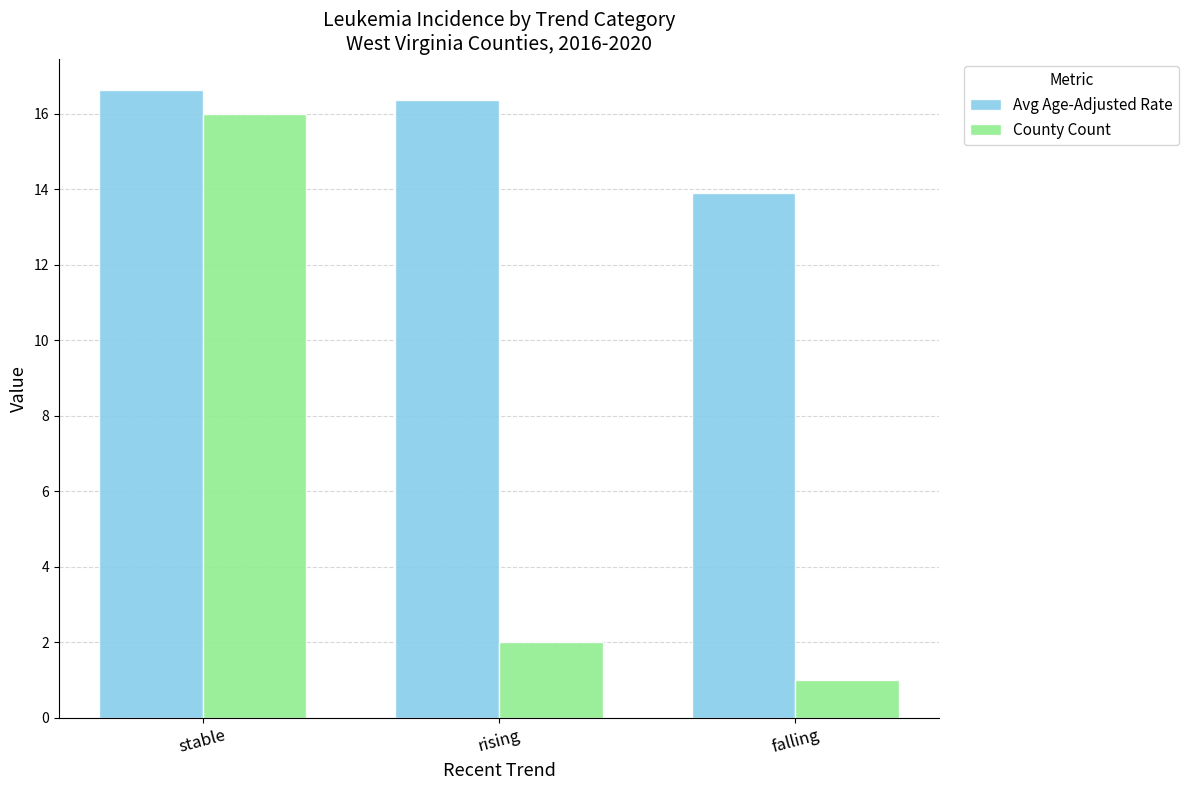

At which category is the sum across all series the highest?

stable